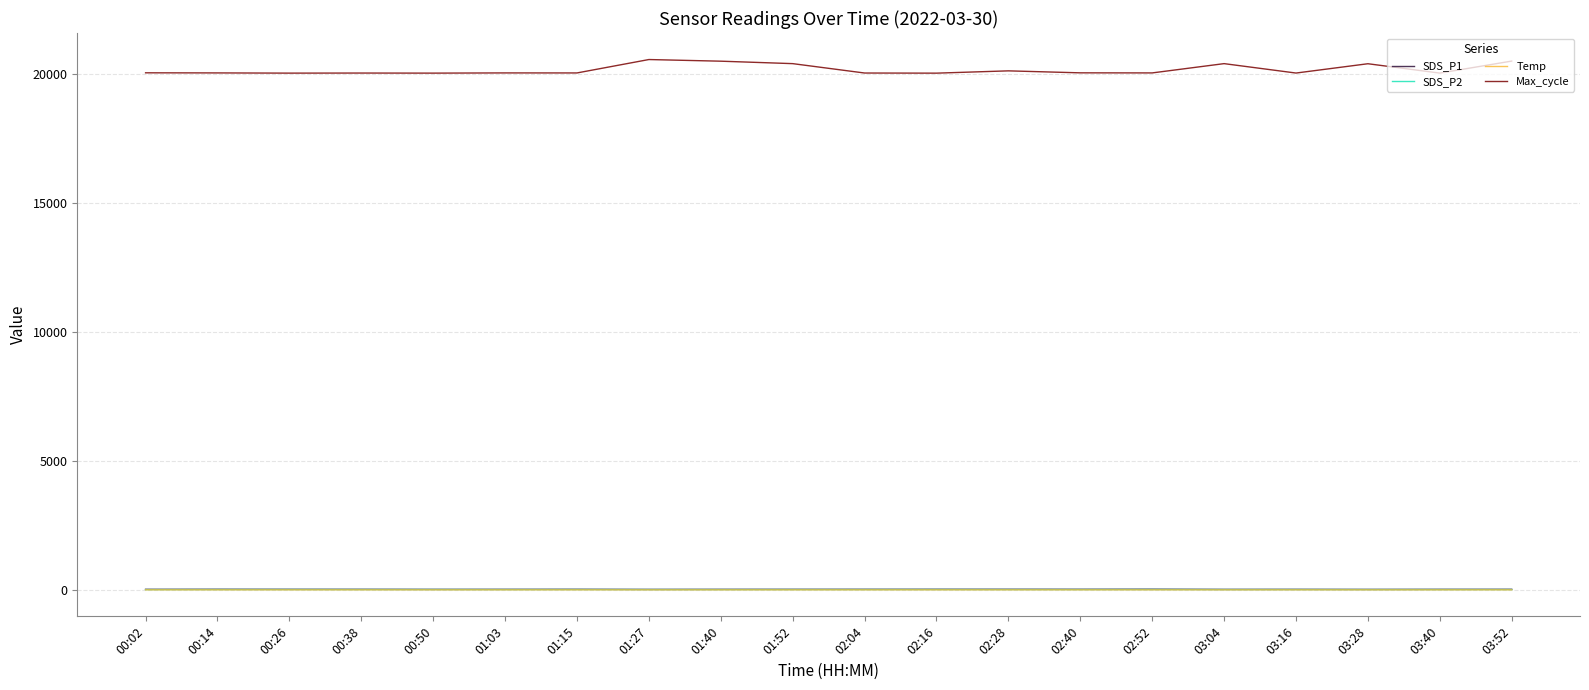

What is the difference between the second highest and second lowest values in the SDS_P2 series?

1.8